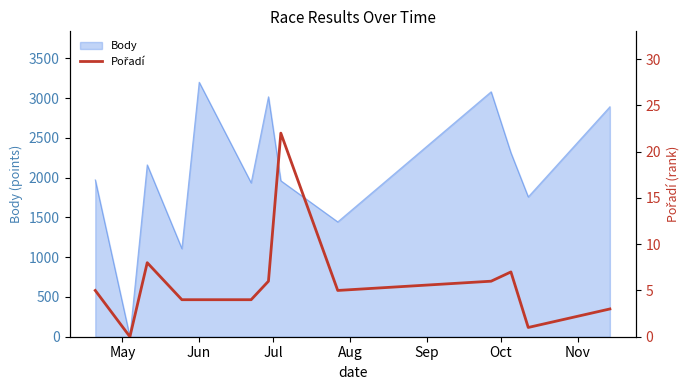

What is the highest value of the Body series?

3200